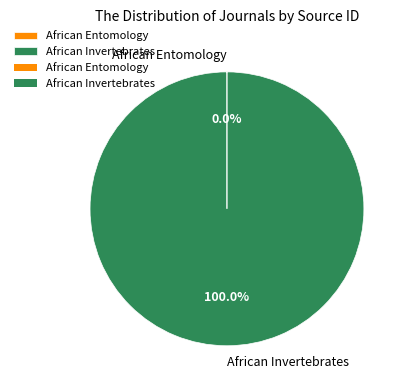

Which slice represents more than half of the pie?

African Invertebrates